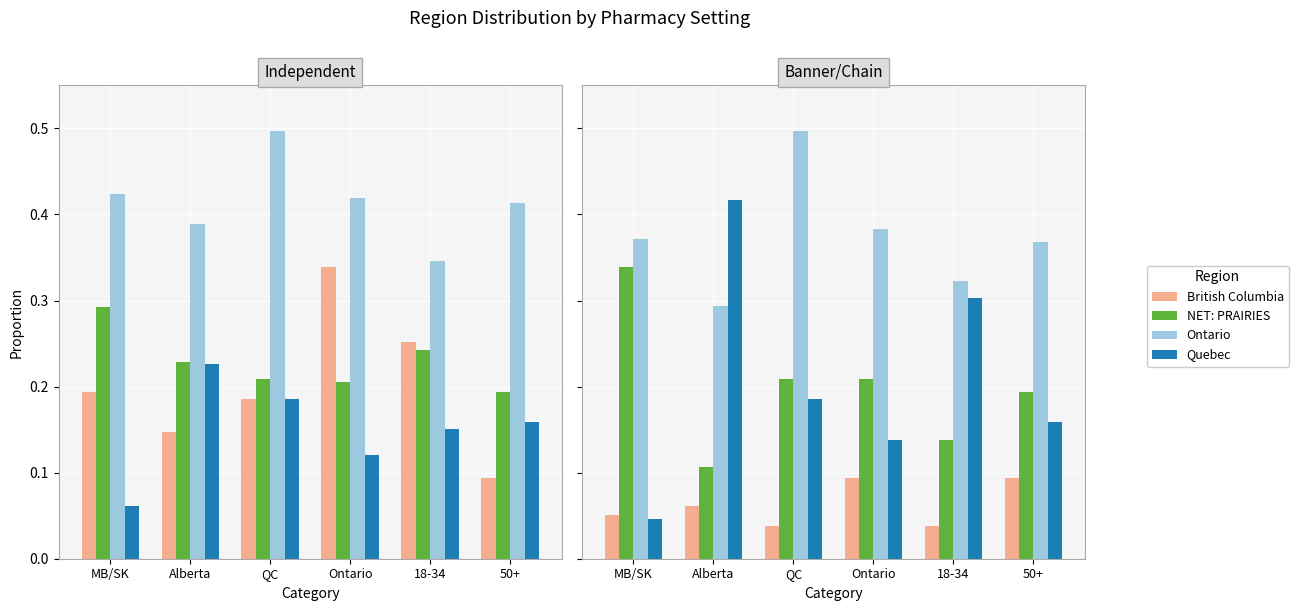

Count the number of data series in this chart.

4